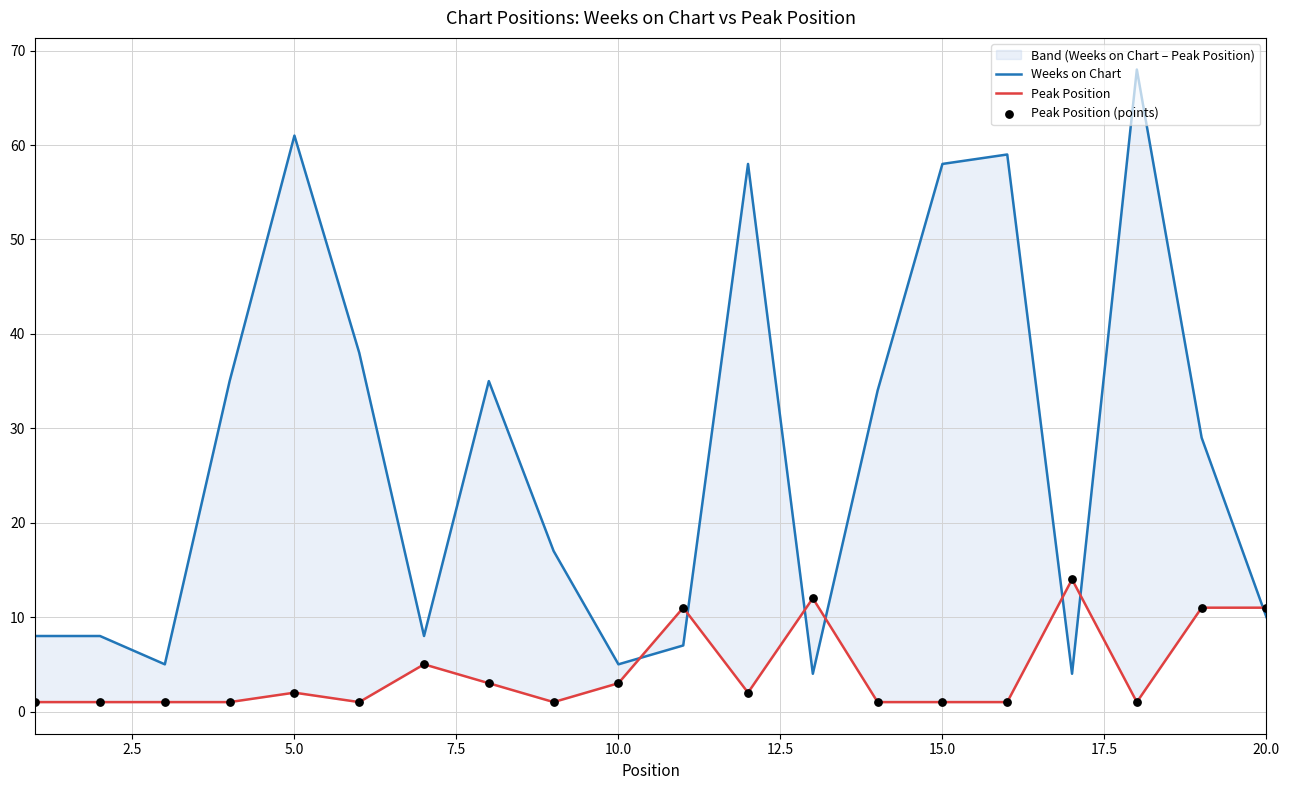

Which series reaches the maximum Y coordinate?

Weeks on Chart